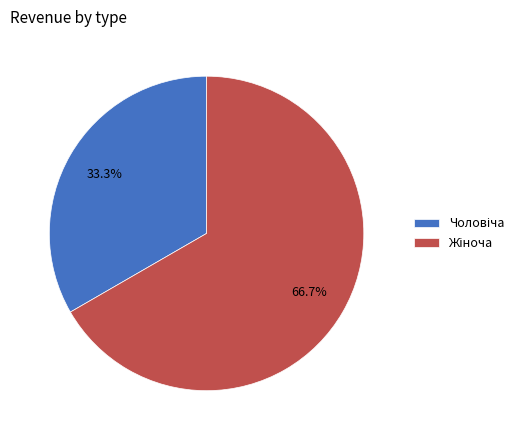

Does any single category account for the majority?

Yes